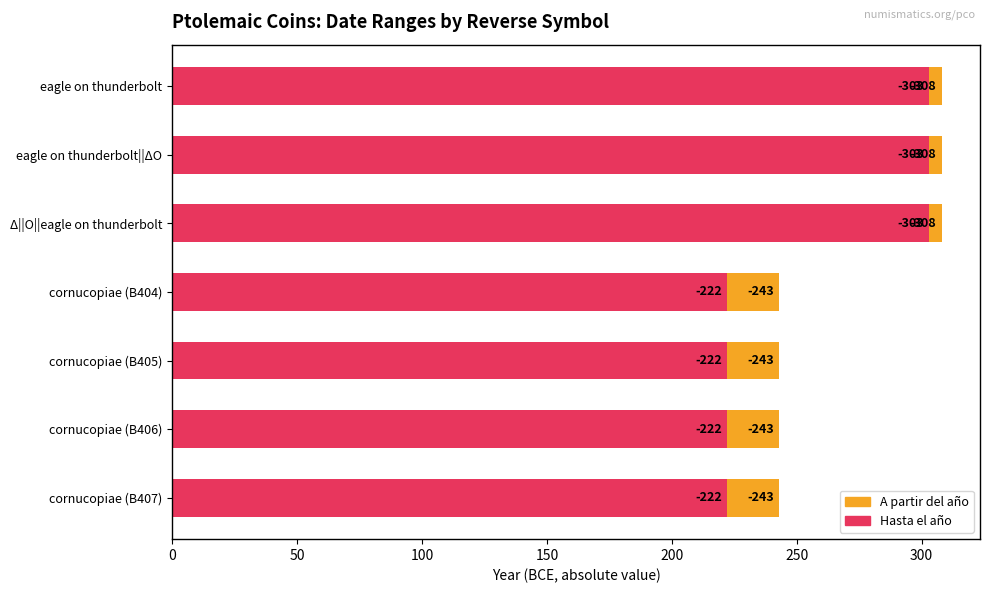

What are all the series names shown in the legend?

A partir del año, Hasta el año